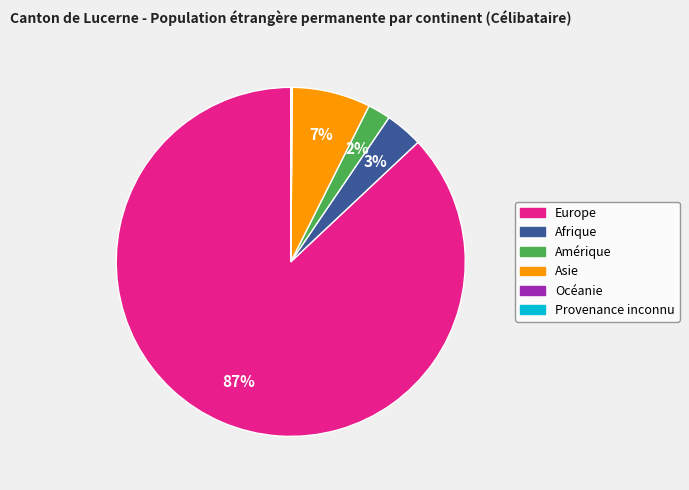

What percentage is the Afrique slice, to the nearest percent?

3%